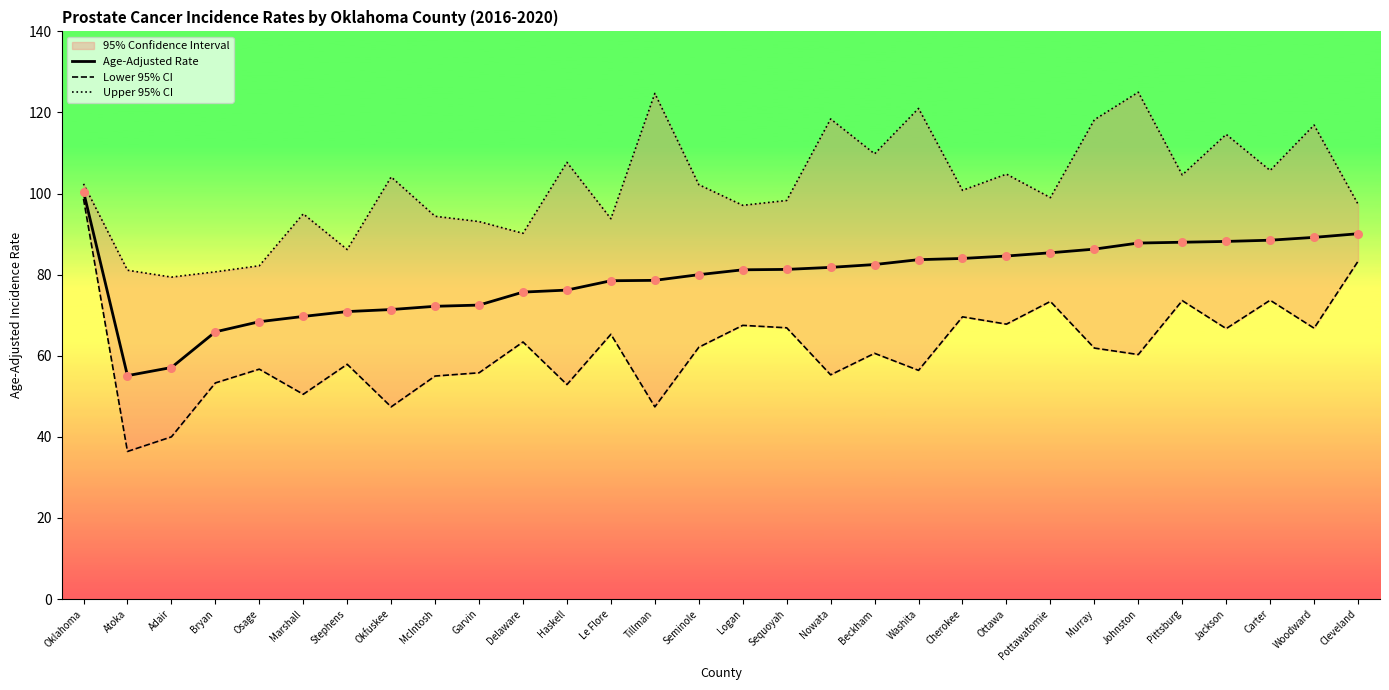

What is the total value across all series at Atoka?

172.6